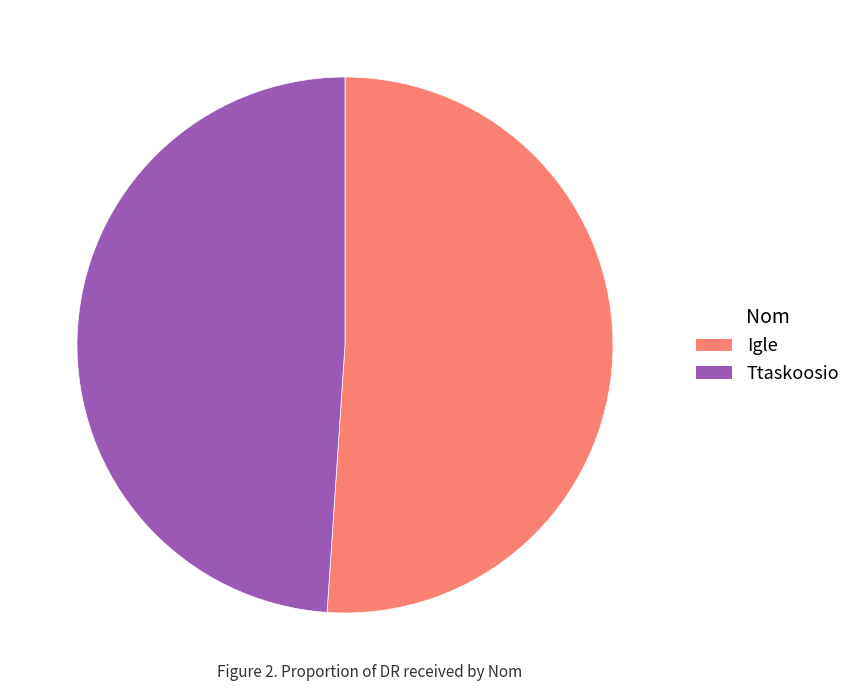

What is the ratio of the value at Igle to the value at Ttaskoosio?

1.0